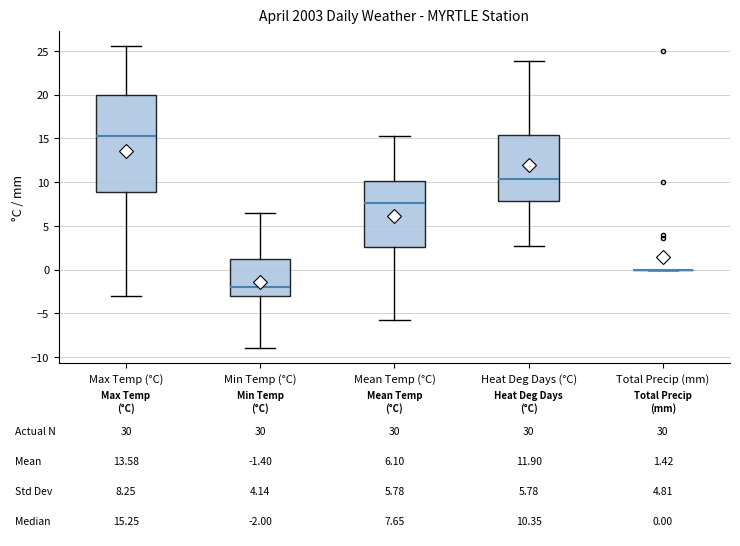

Which box is the tallest, from its lower edge to its upper edge?

Max Temp (°C)